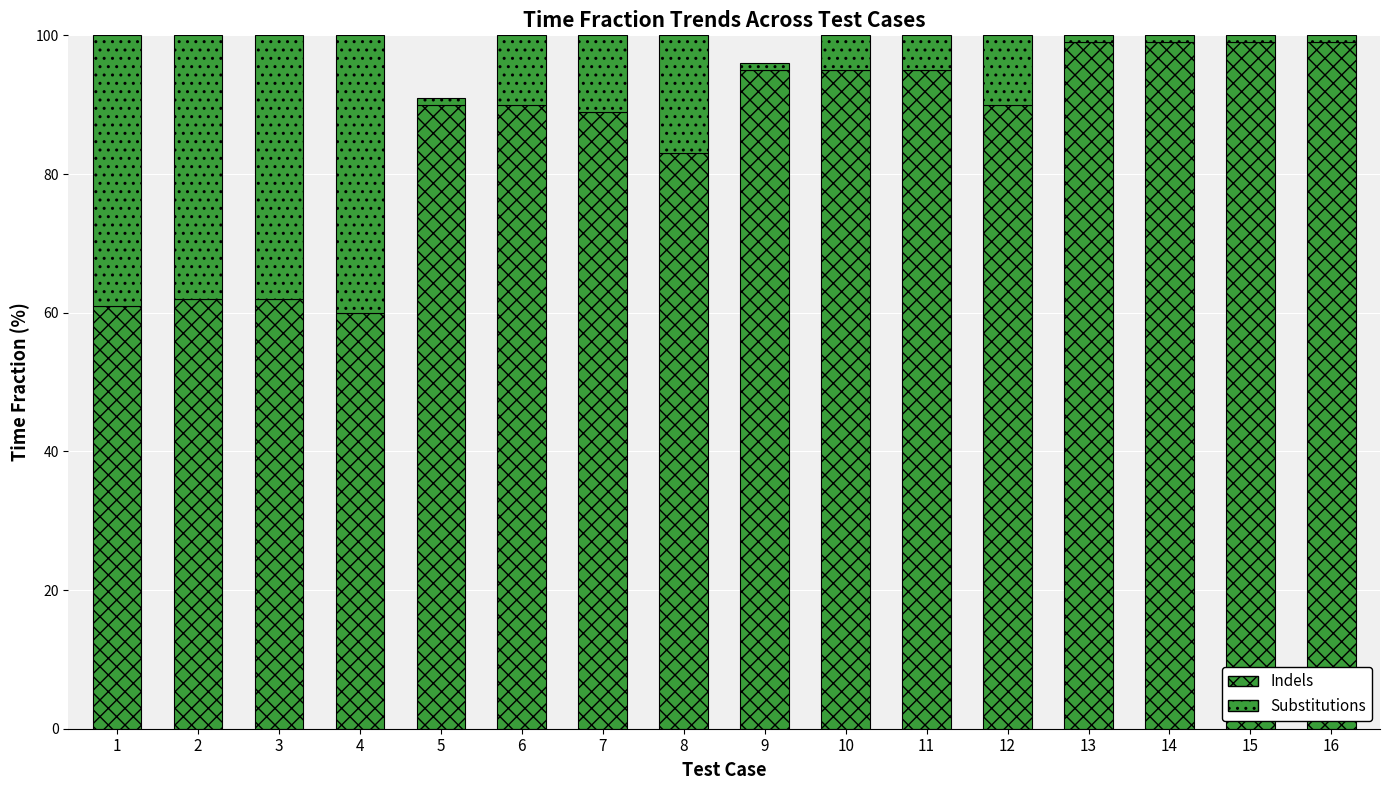

Does the chart contain stacked bars?

Yes